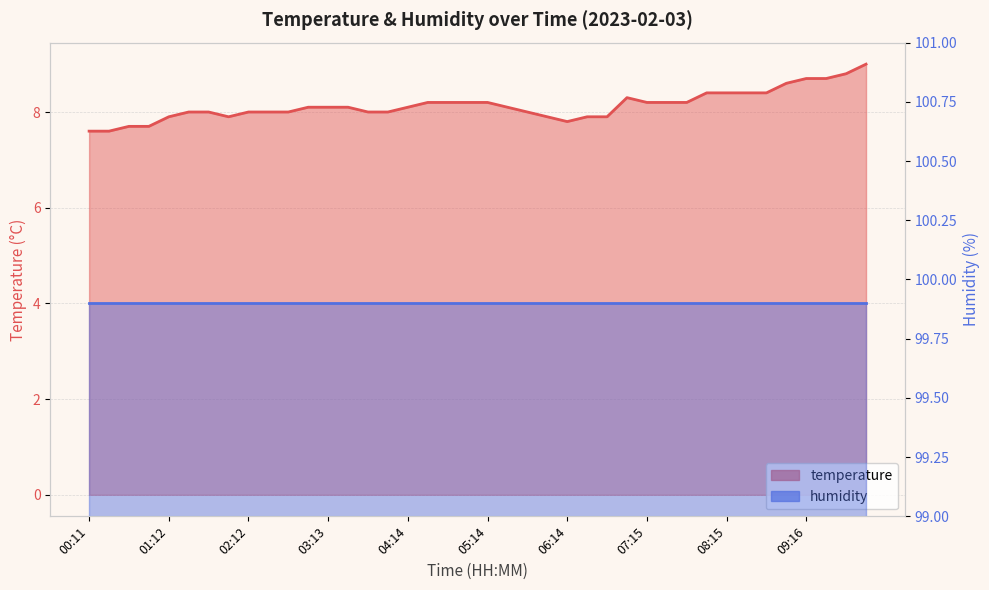

List the labels in order of value, largest first.

10:01, 09:46, 09:16, 09:31, 09:01, 08:00, 08:15, 08:30, 08:46, 07:00, 04:29, 04:44, 04:59, 05:14, 07:15, 07:30, 07:45, 02:58, 03:13, 03:28, 04:14, 05:29, 01:27, 01:42, 02:12, 02:27, 02:43, 03:43, 03:58, 05:44, 01:12, 01:57, 05:59, 06:29, 06:45, 06:14, 00:41, 00:56, 00:11, 00:26